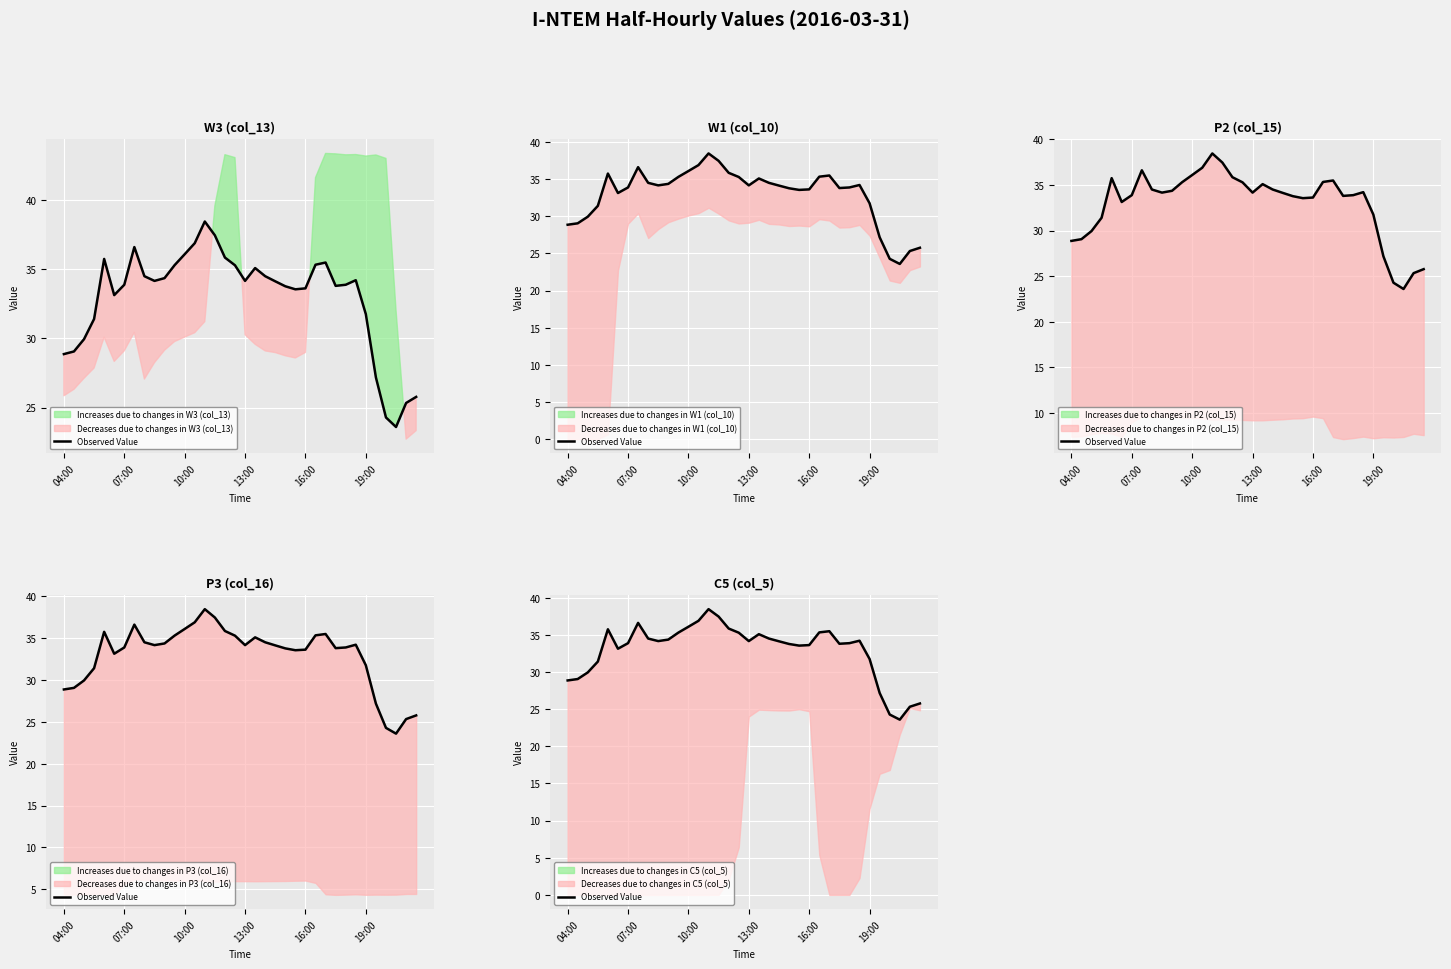

What is the difference between the second highest and second lowest values?

13.2